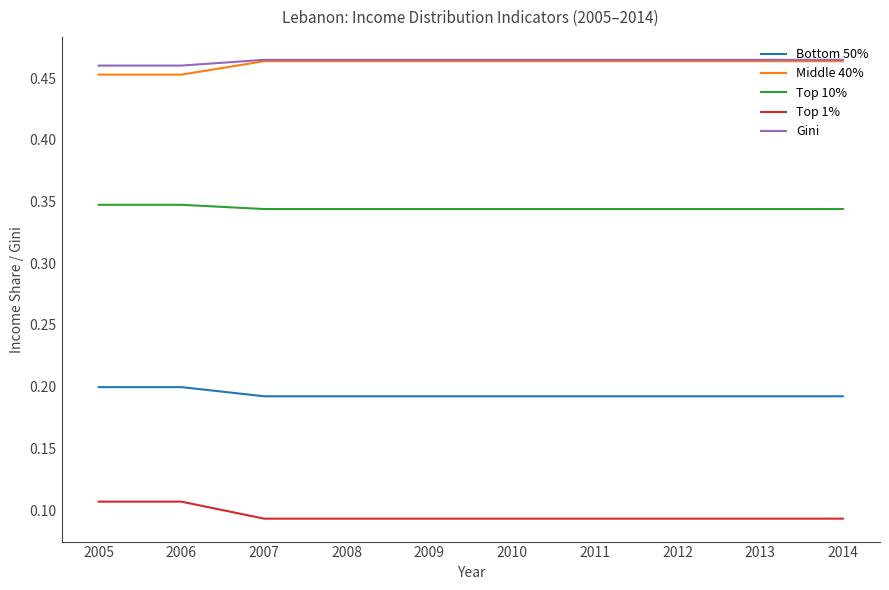

Is it true that Gini equals 0.6 at 2010?

False